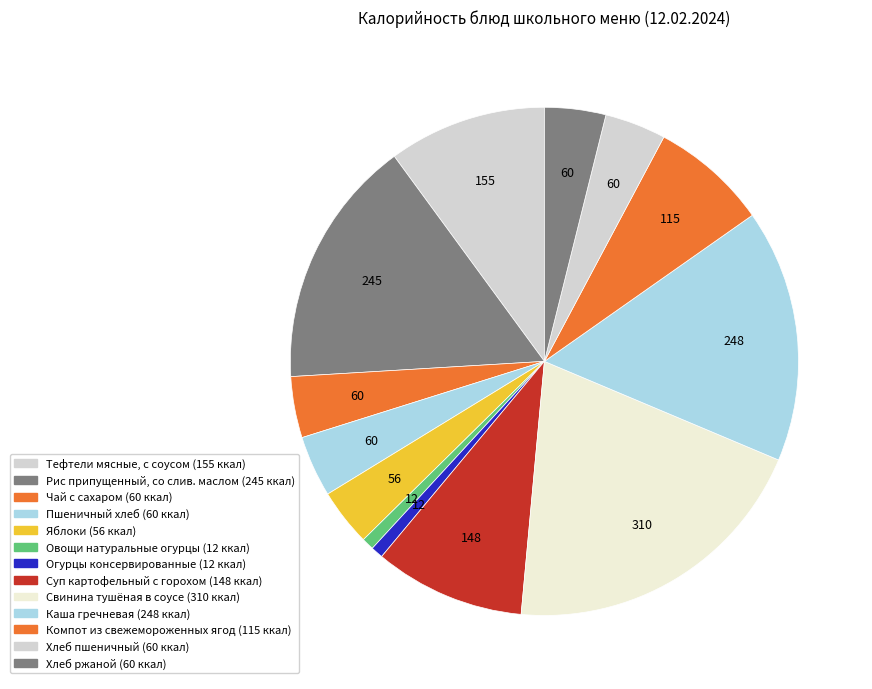

What is the total percentage of Пшеничный хлеб and Суп картофельный с горохом?

13.5%